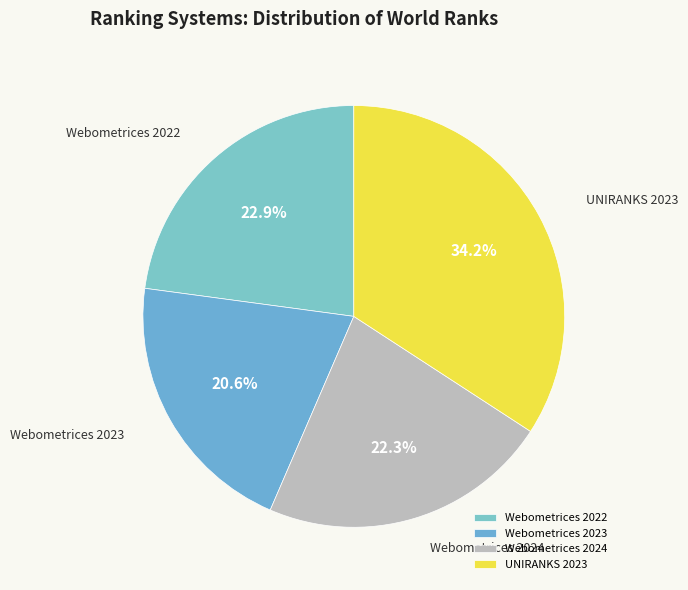

How many slices are in this pie chart?

4